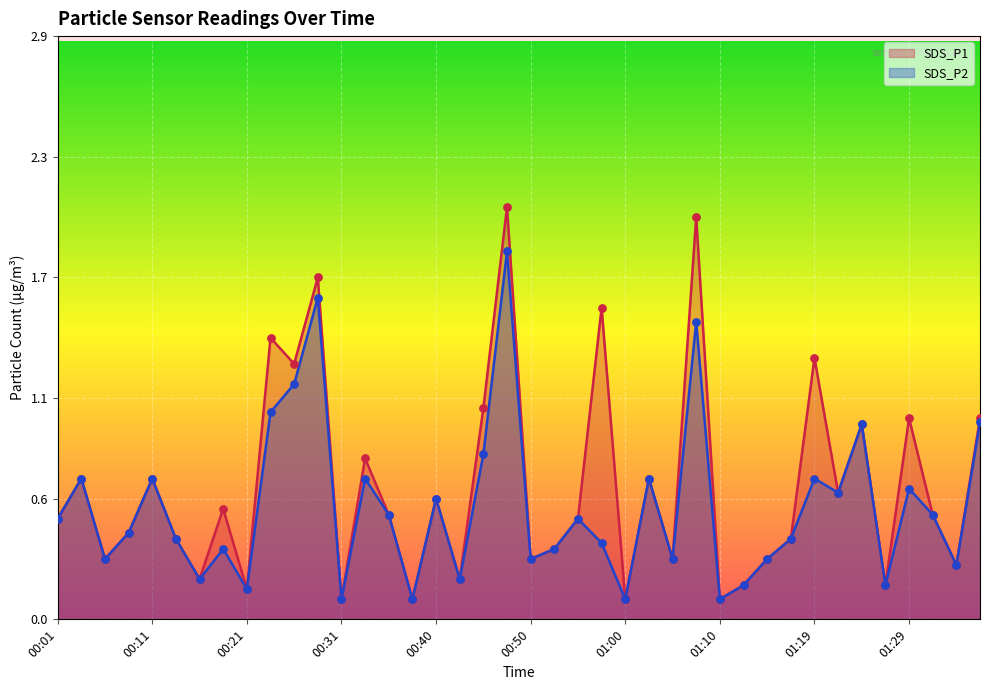

Is the value of SDS_P2 at 00:21 greater than the value of SDS_P1 at 01:24?

No